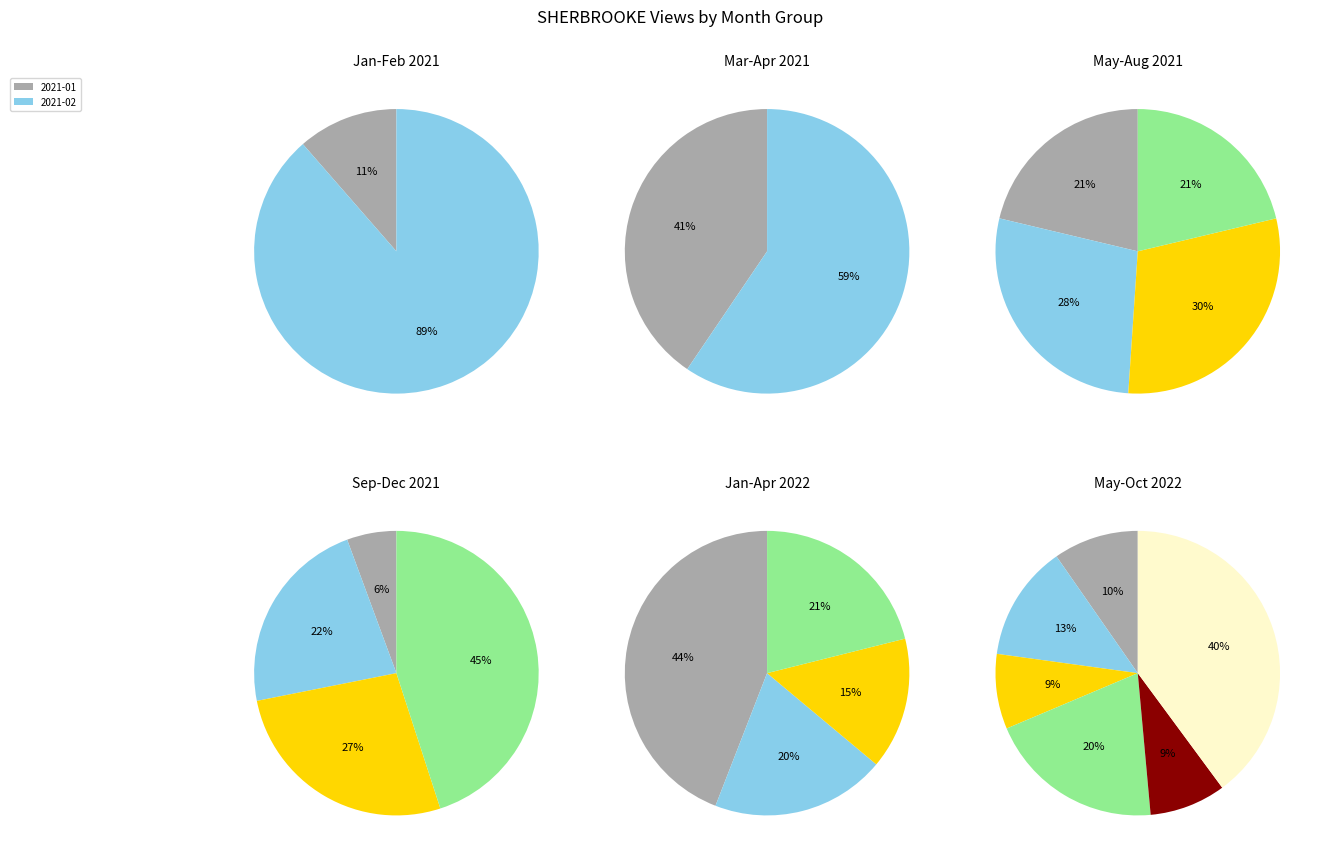

Which slice is the smallest?

2021-09